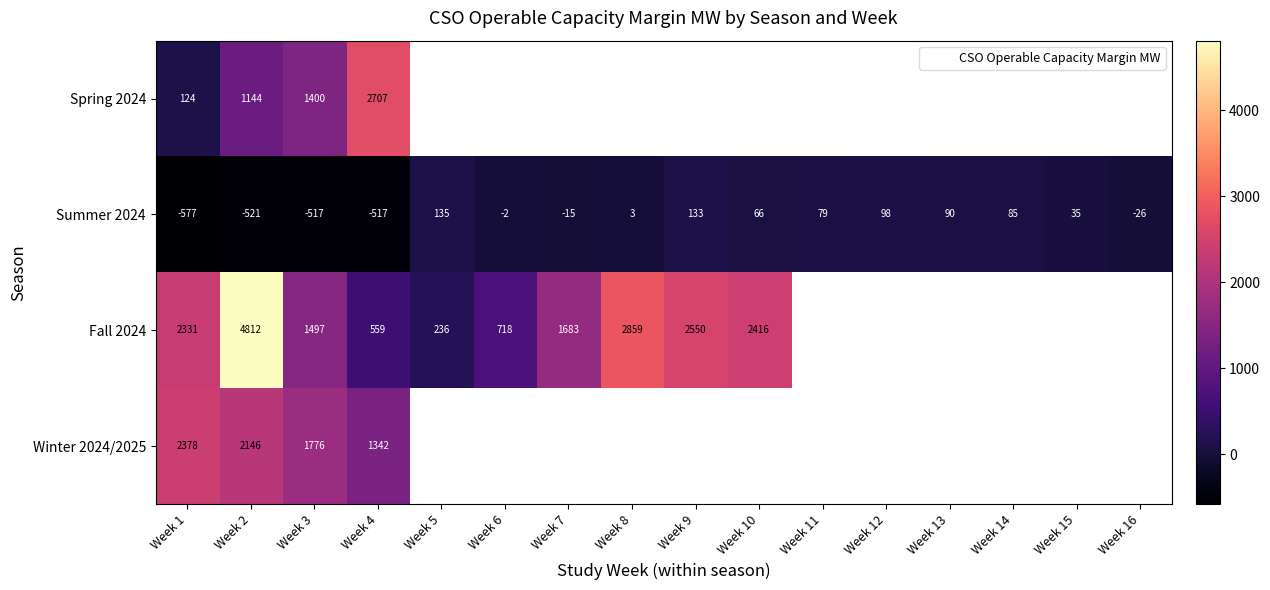

True or false: Spring 2024 has a value of 500.5 at Week 2.

False